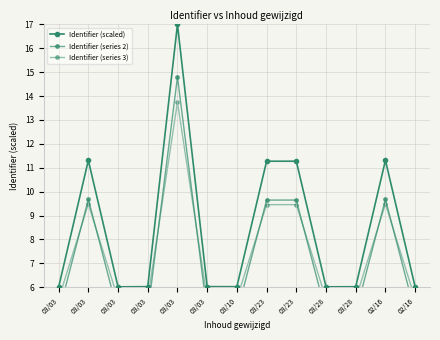

What is the spread (max minus min) of values at 03/23?

1.8